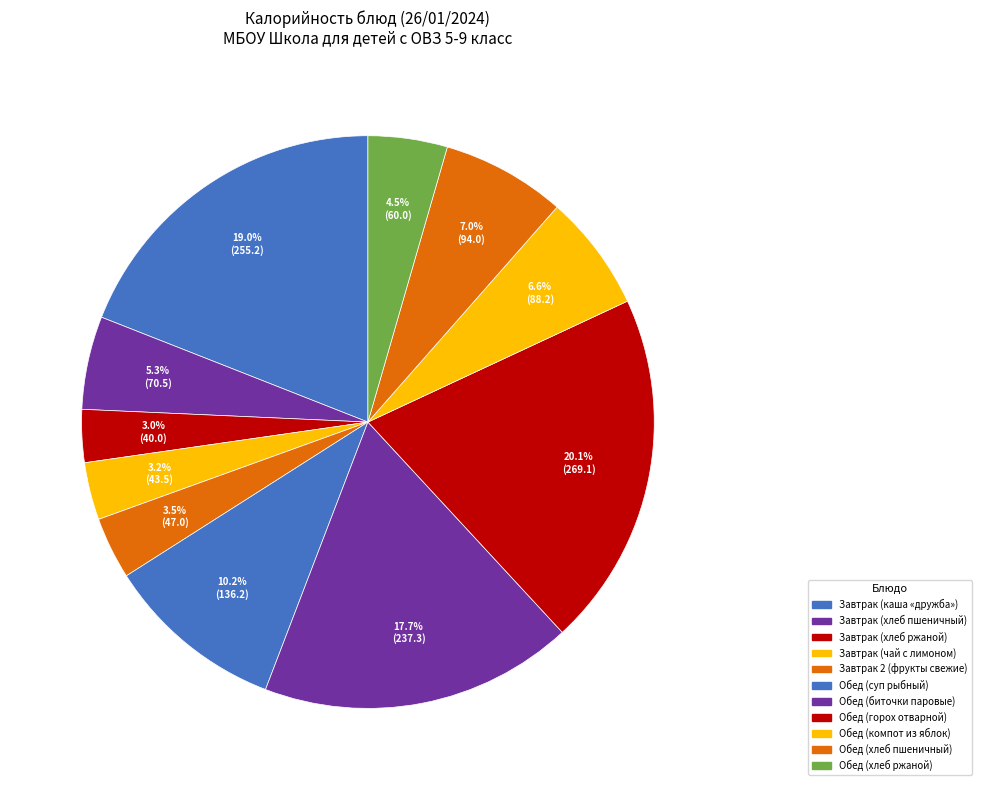

Which slice is the largest?

Обед (горох отварной)